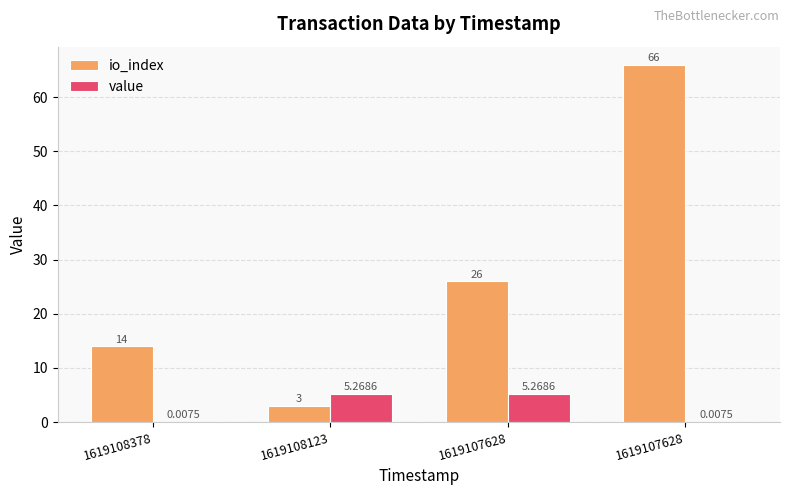

What are all the series names shown in the legend?

io_index, value